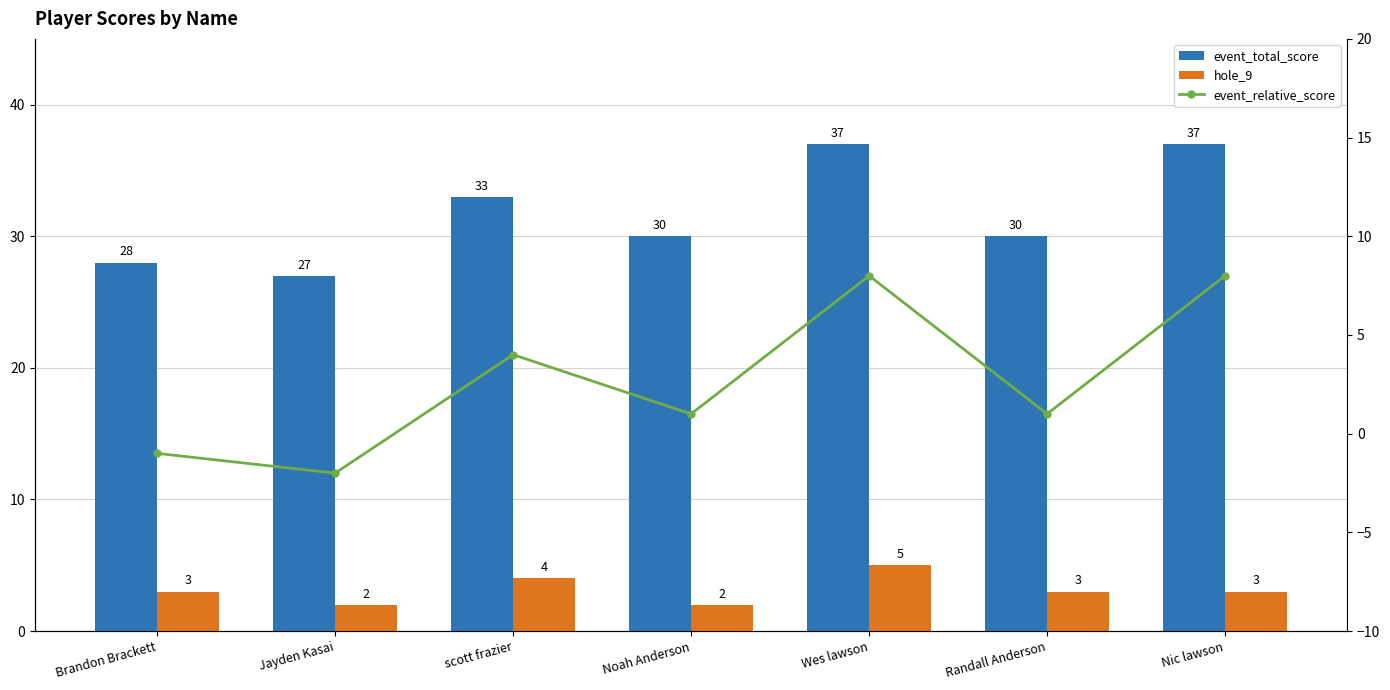

How many groups of bars are there?

7